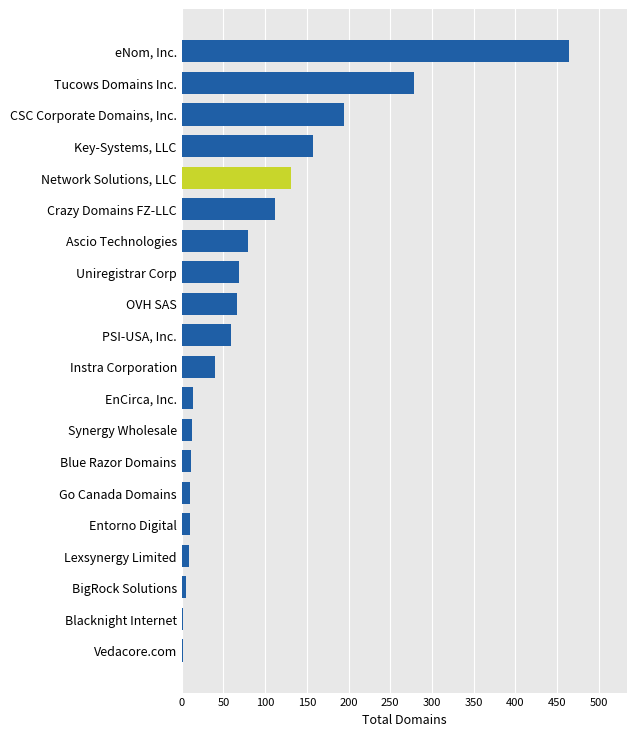

At which category does the chart reach its peak across all series?

eNom, Inc.